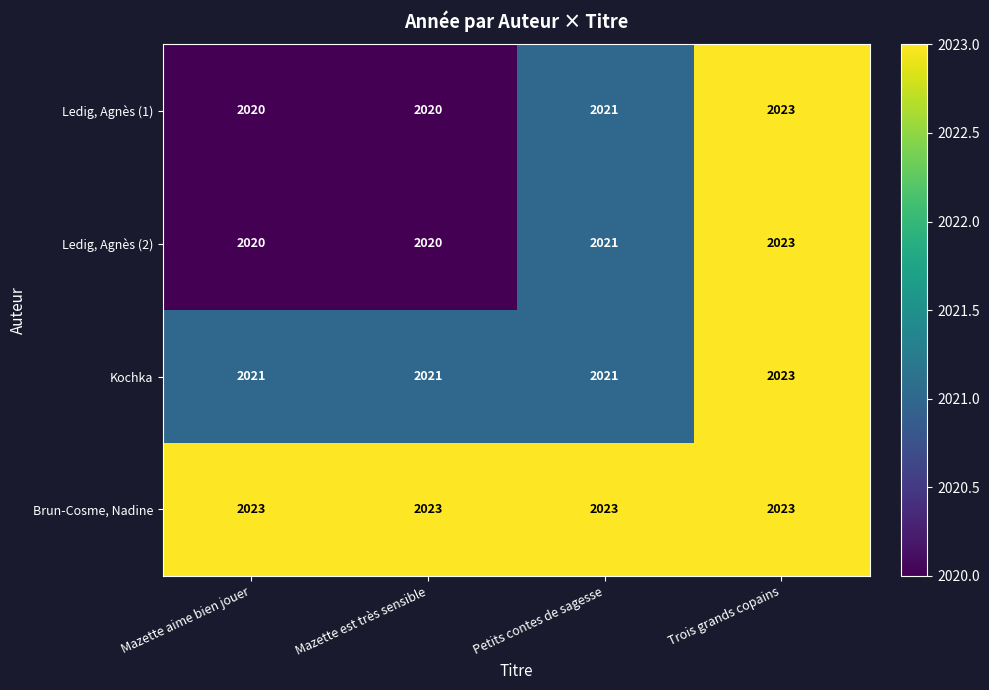

The value of Ledig, Agnès (1) at Mazette est très sensible is 2020. True or false?

True